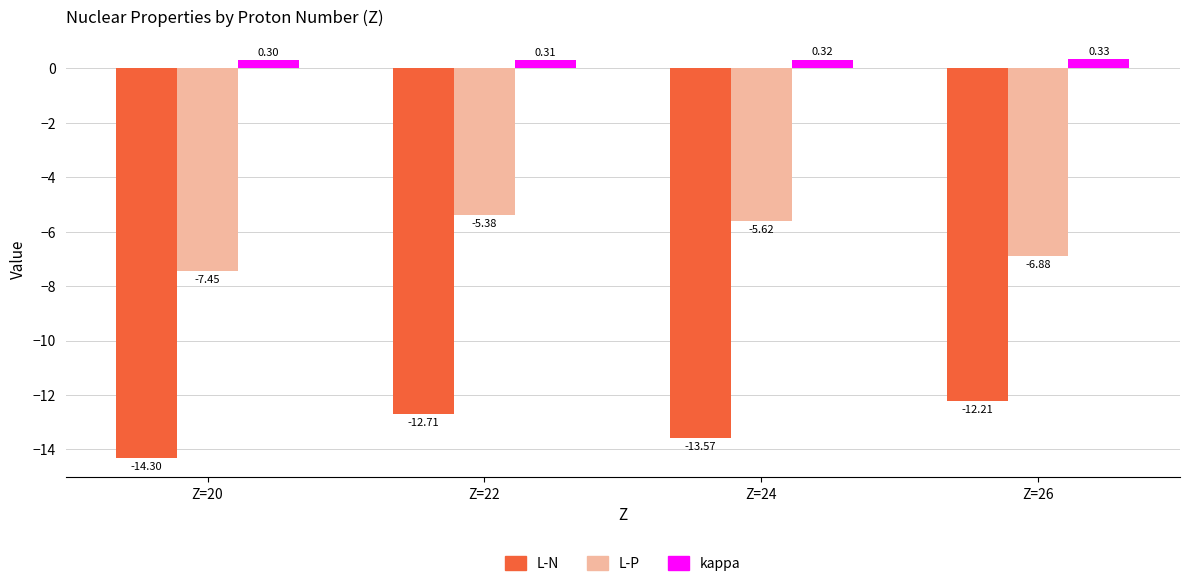

What is the average value of the kappa series?

0.3